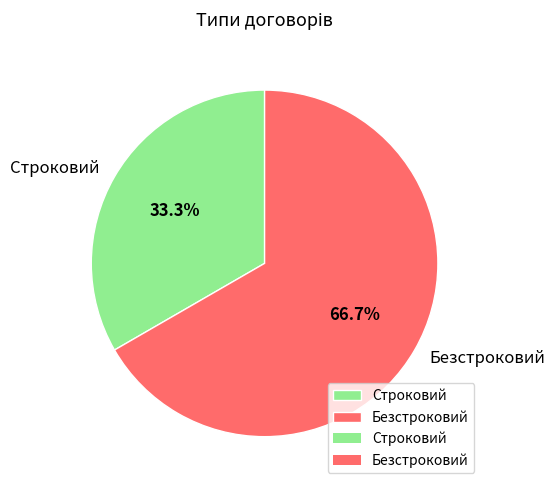

Does Безстроковий account for over 50% of the chart?

Yes